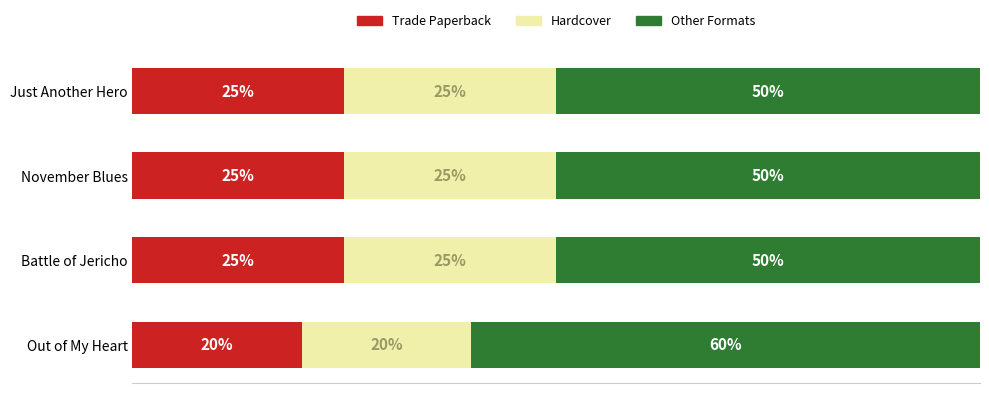

What is the value of the Hardcover bar at the 2nd from the left?

0.2